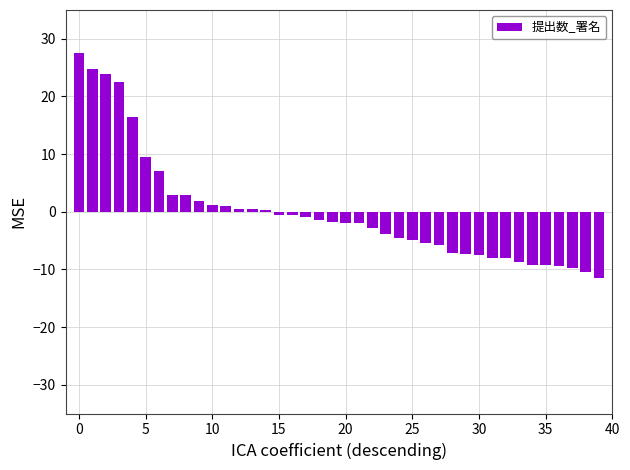

What is the value of the 23rd bar from the left?

-2.7